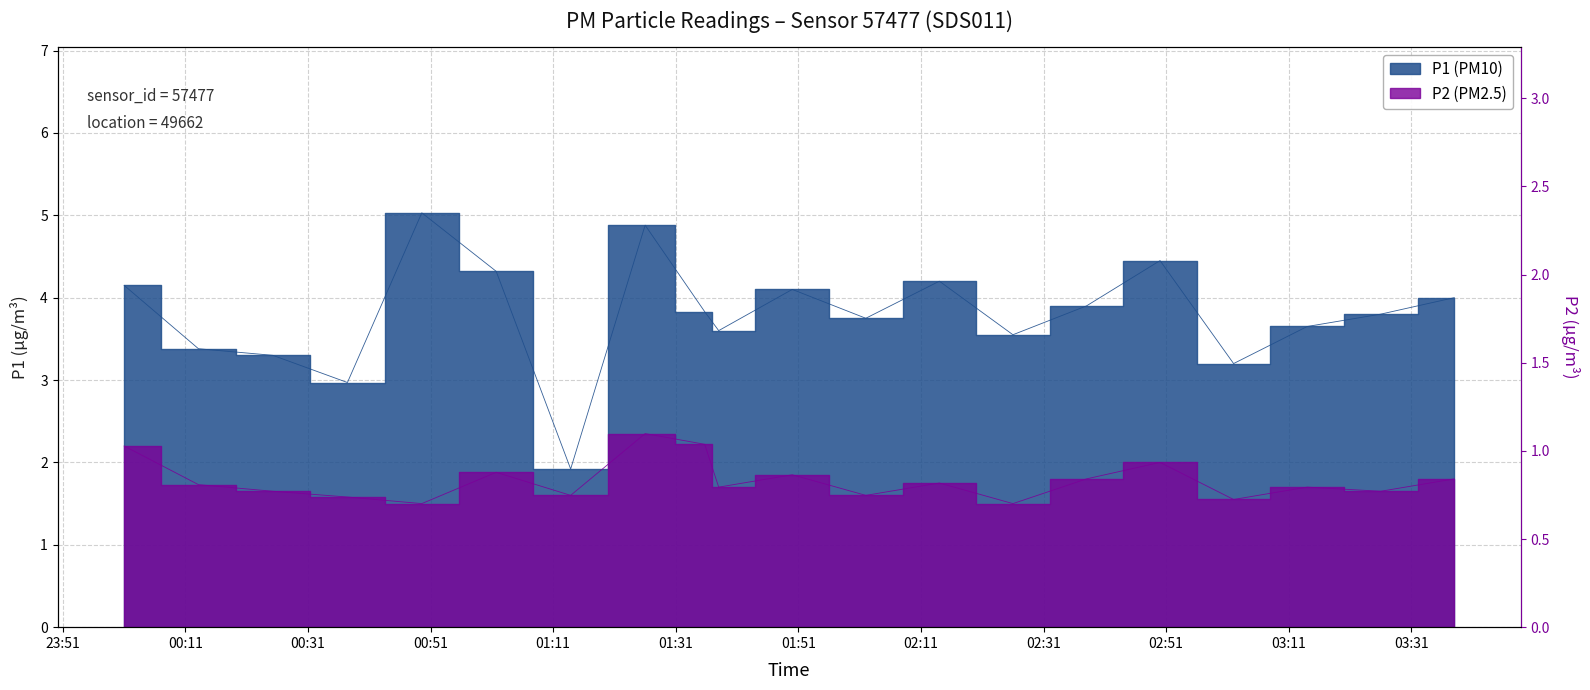

At 02:47, list the series in order from smallest to largest.

P2, P1